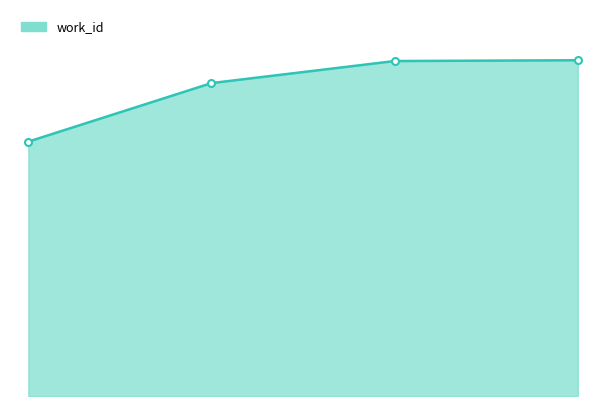

What is the value of the 2nd point from the left?

4780